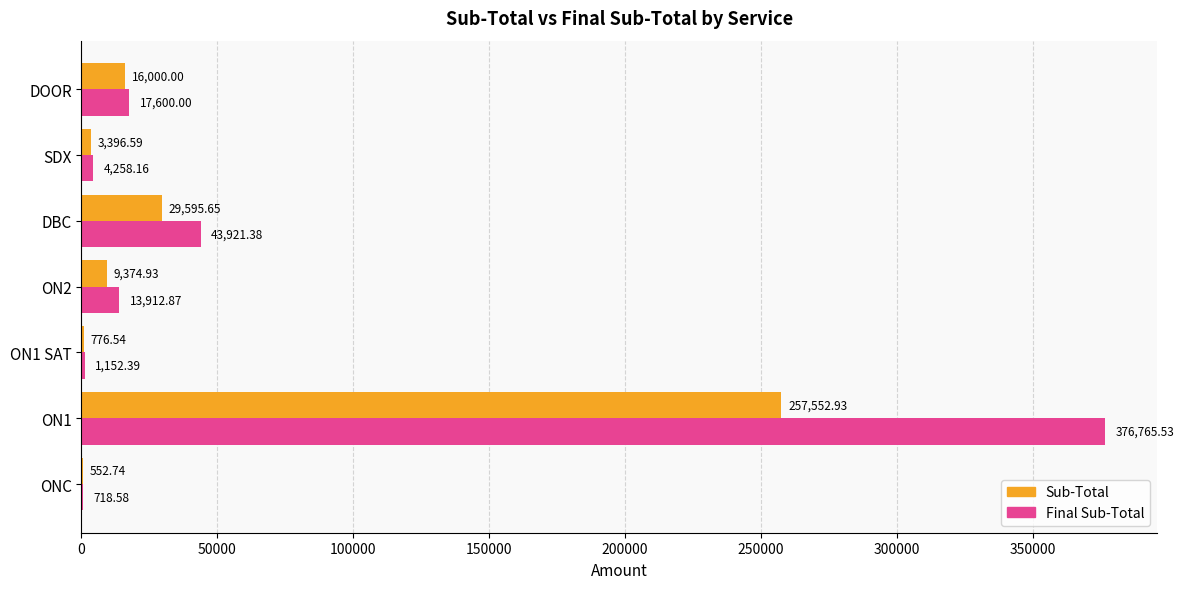

What is the average value of the Sub-Total series?

45321.3